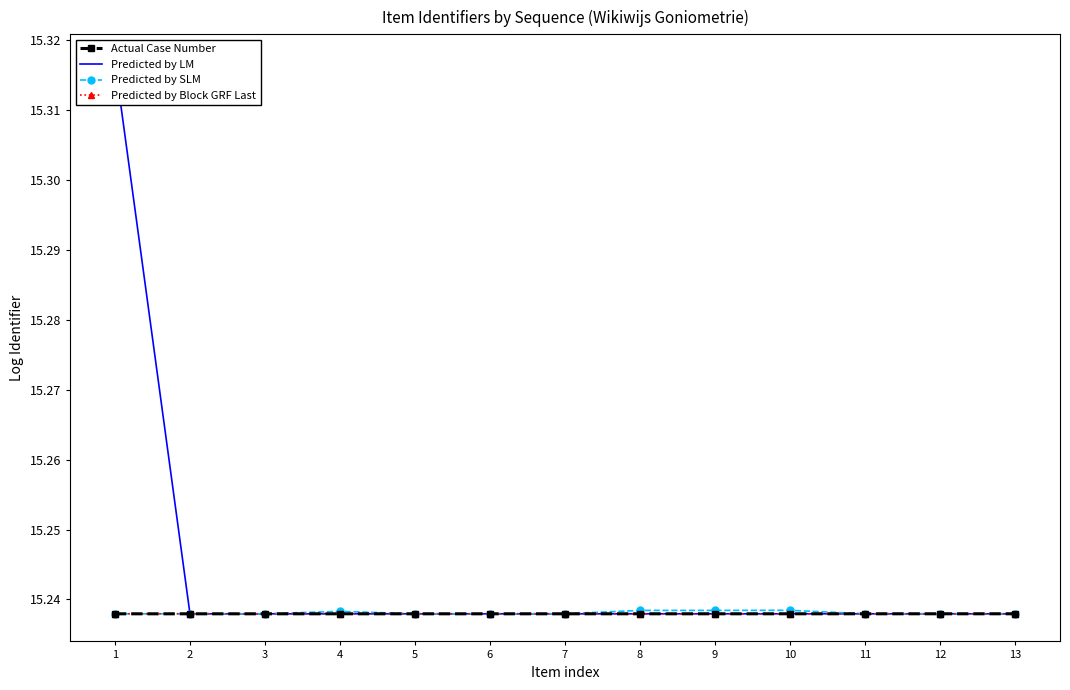

Which series has the largest total across all categories?

Predicted by LM